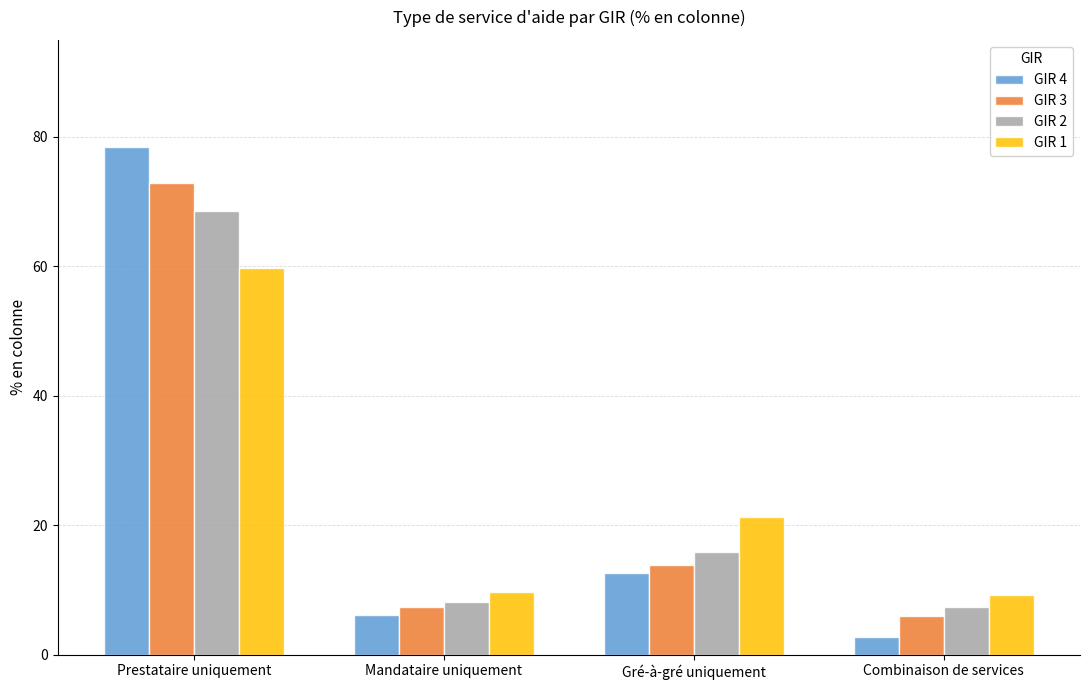

Which series has the widest spread of values?

GIR 4